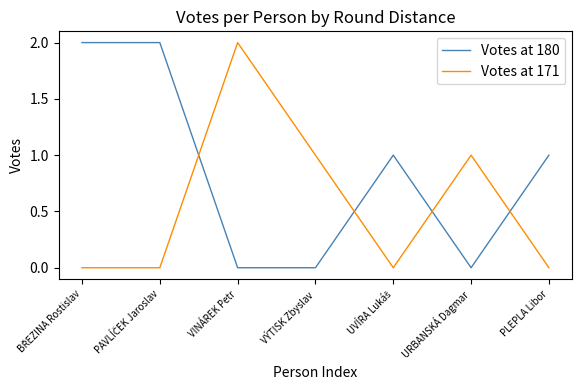

What is the highest value of the Votes at 171 series?

2